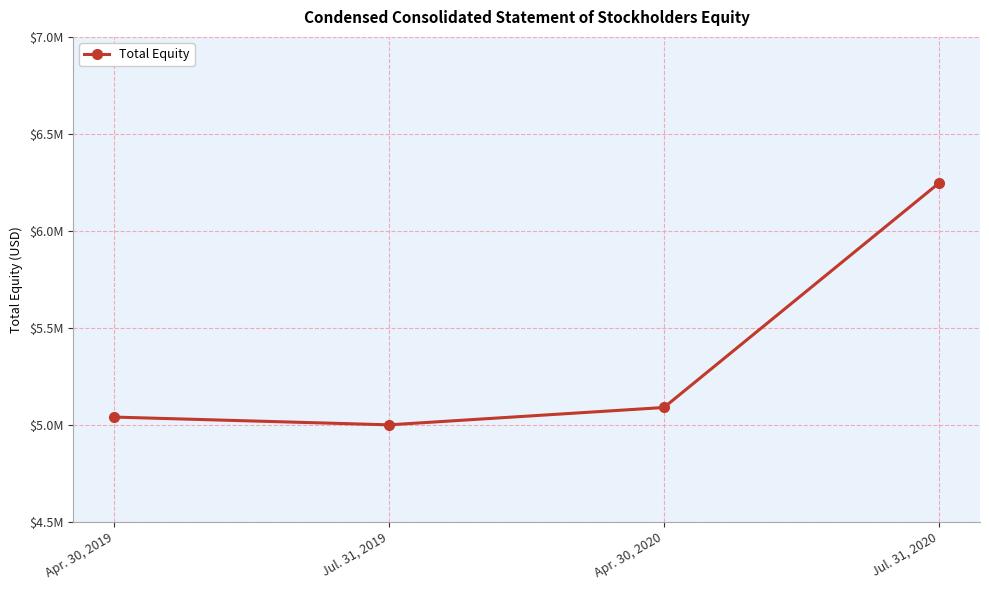

True or false: the data shows 4999475 at Jul. 31, 2019.

True